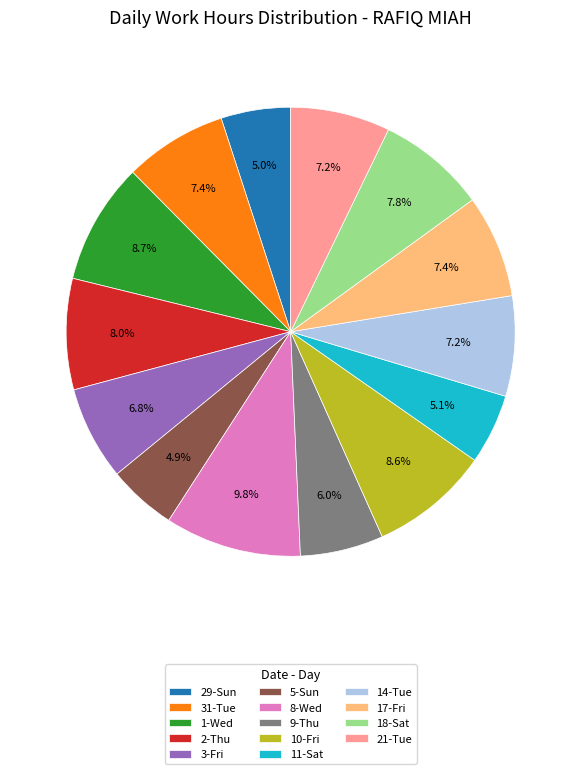

Does 5-Sun represent more than half of the total?

No